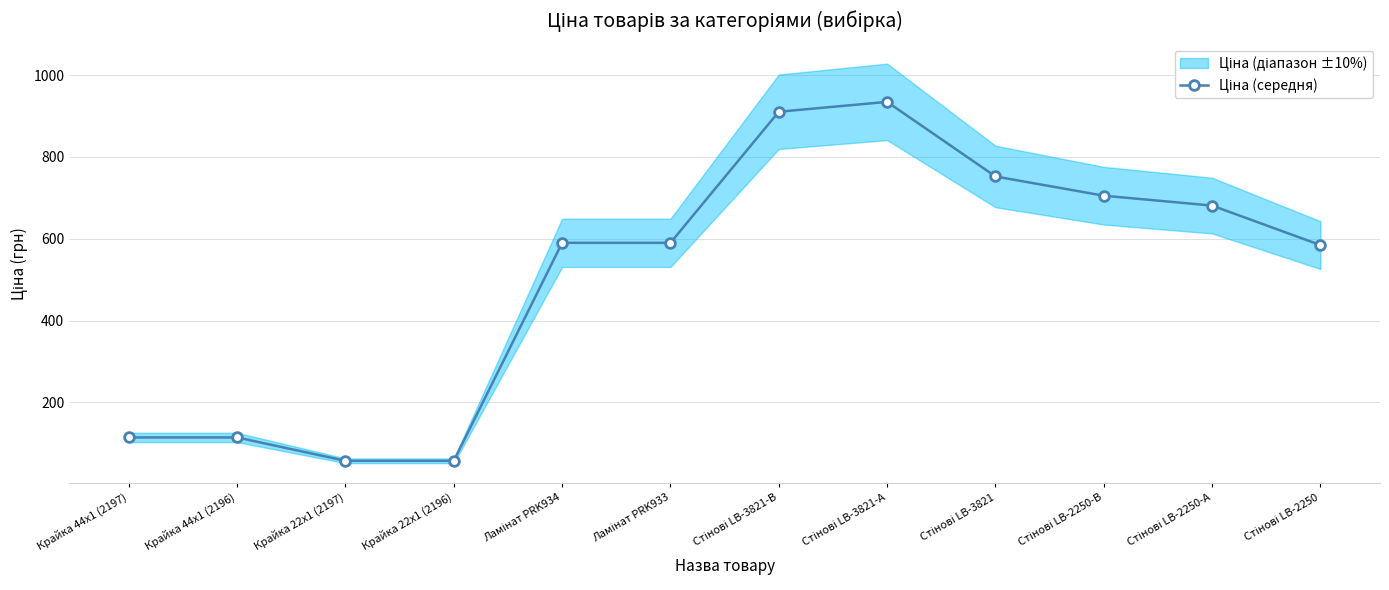

What is the sum of all values?

6089.8